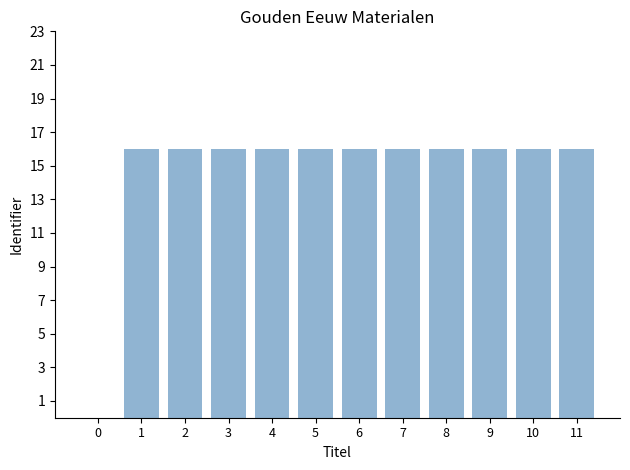

Where does the data first go above 15?

1